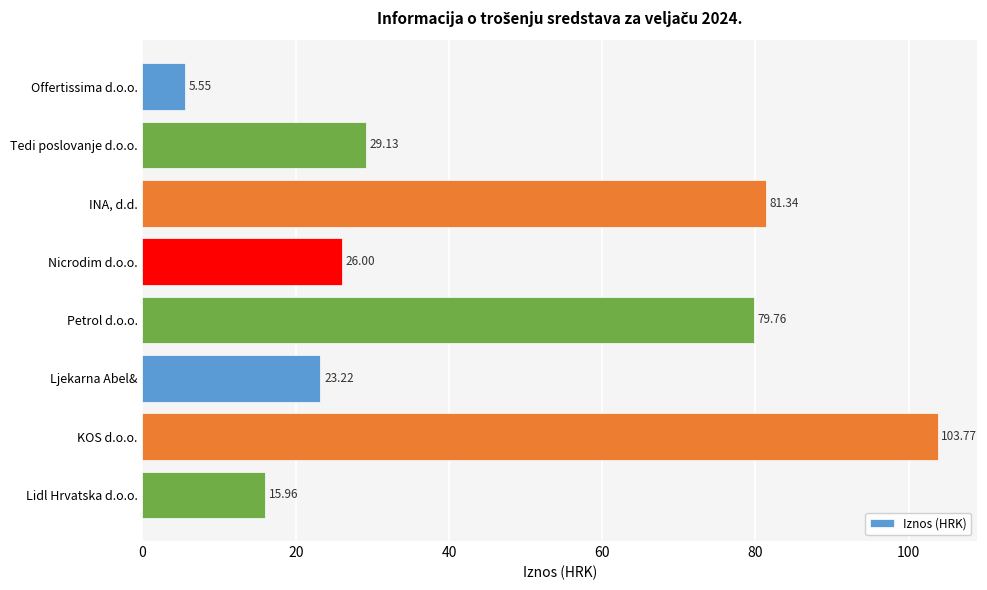

Which category has the highest value across all series?

KOS d.o.o.